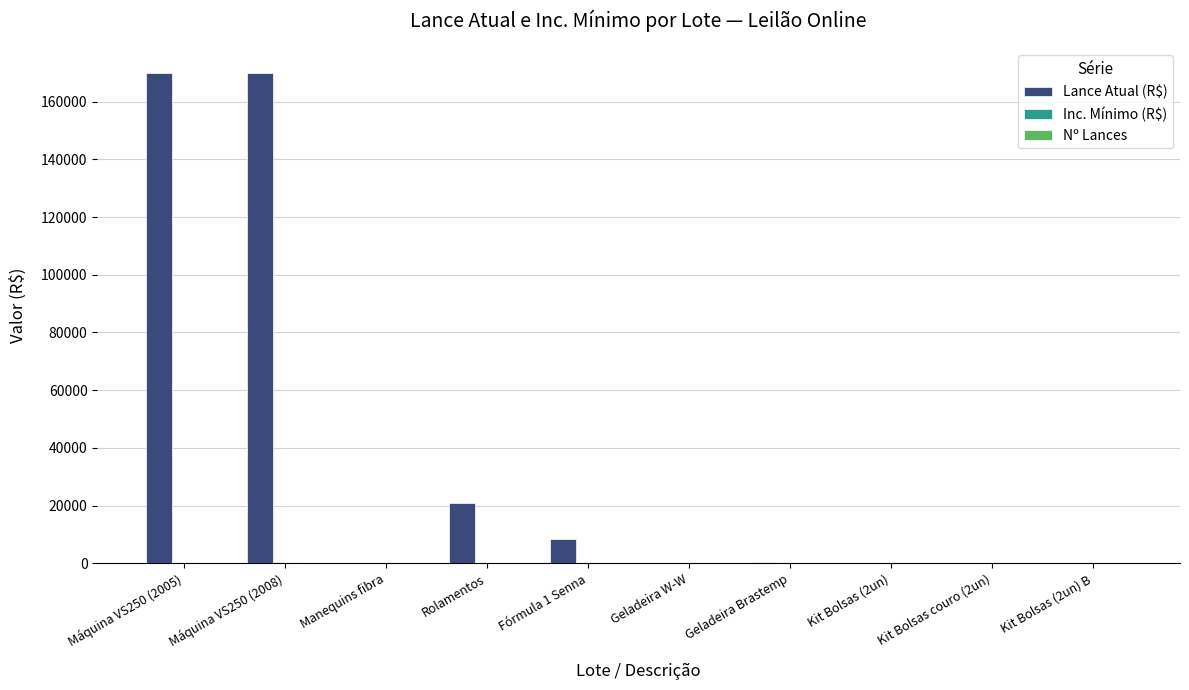

The value of Lance Atual (R$) at Rolamentos is 32766. True or false?

False